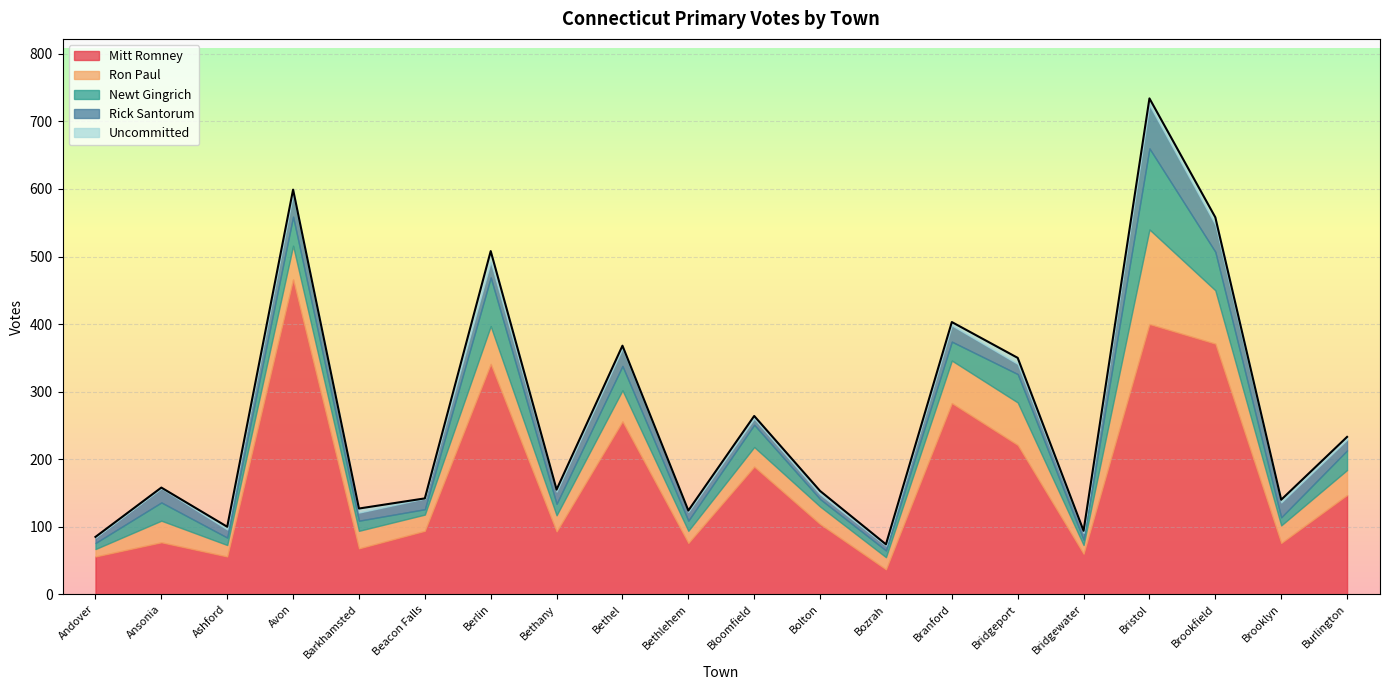

How many values in the Ron Paul series exceed 29?

9